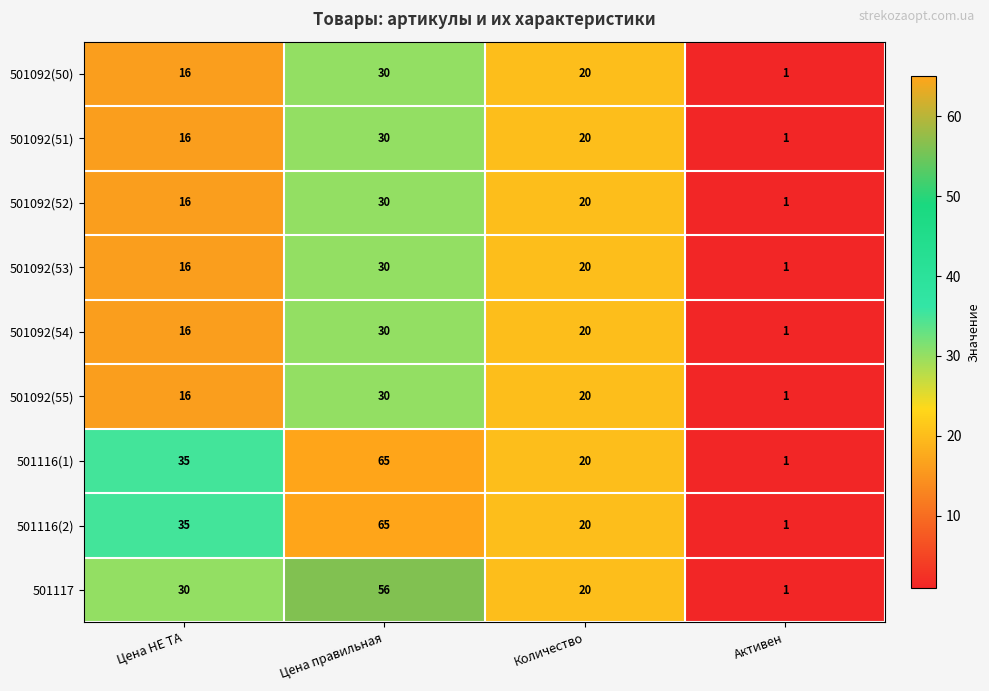

The value of 501092(55) at Цена правильная is 30. True or false?

True